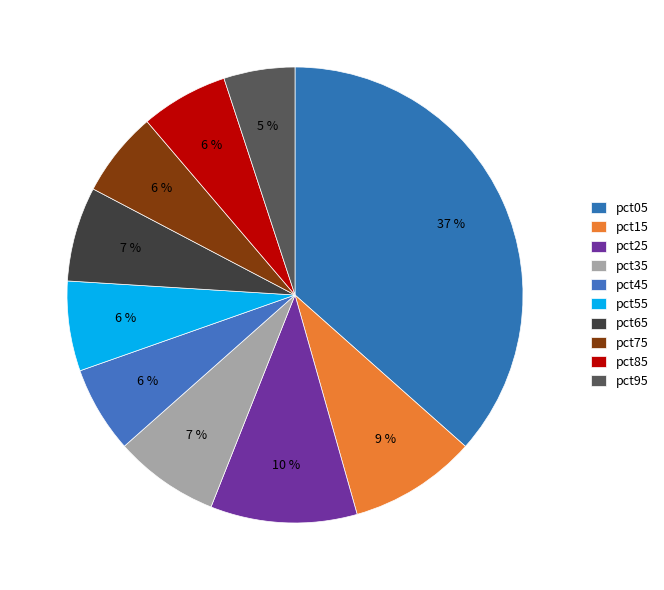

What percentage is the pct15 slice, to the nearest percent?

9%